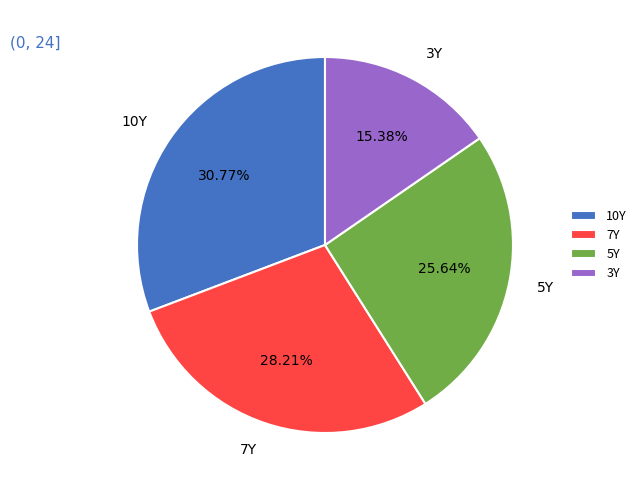

Rank the categories by value from highest to lowest.

10Y, 7Y, 5Y, 3Y